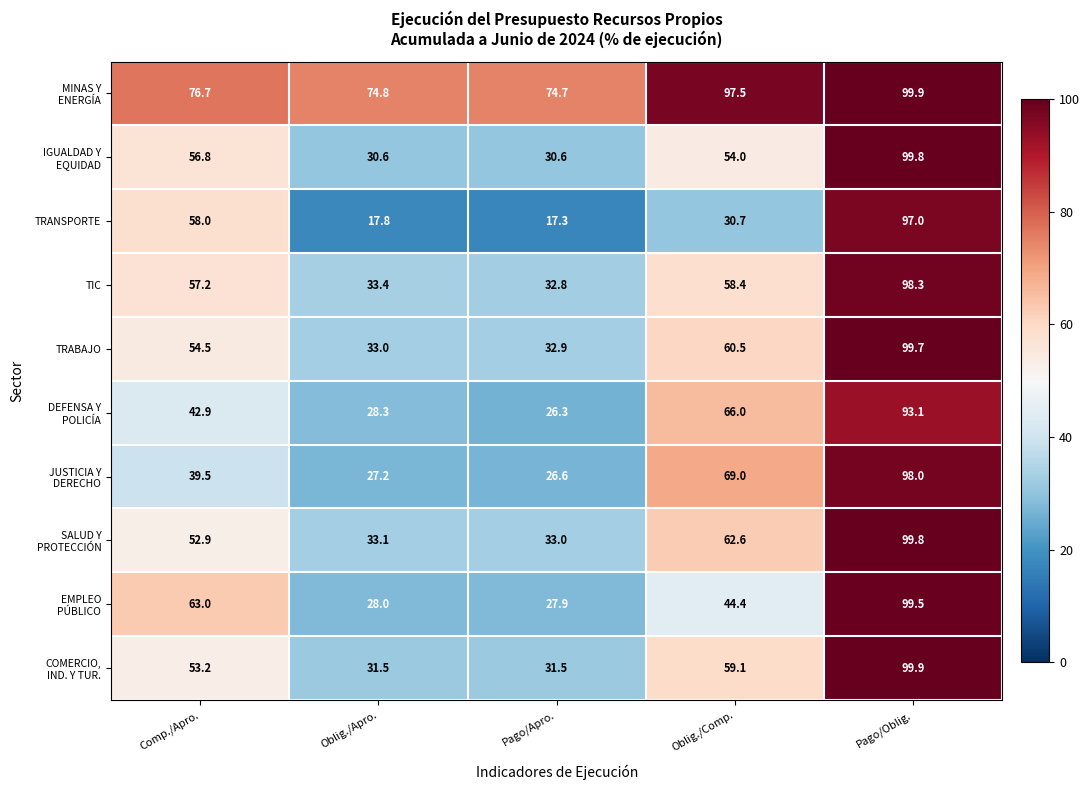

What is the average value of the TRANSPORTE series?

44.2